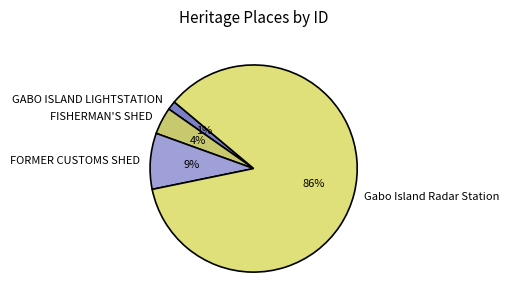

Which has a higher value, FORMER CUSTOMS SHED or Gabo Island Radar Station?

Gabo Island Radar Station